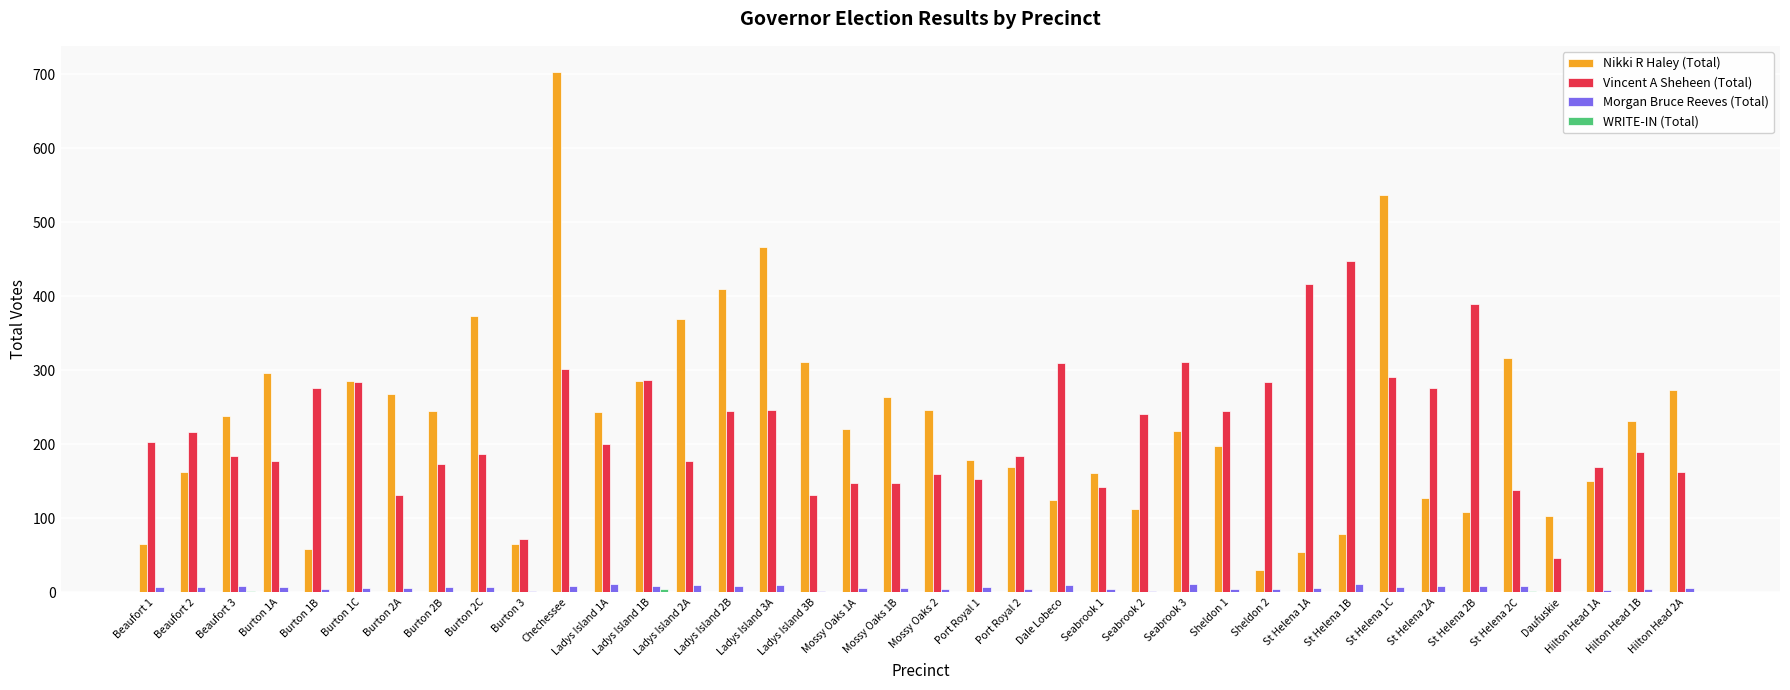

Are the bars horizontal?

No